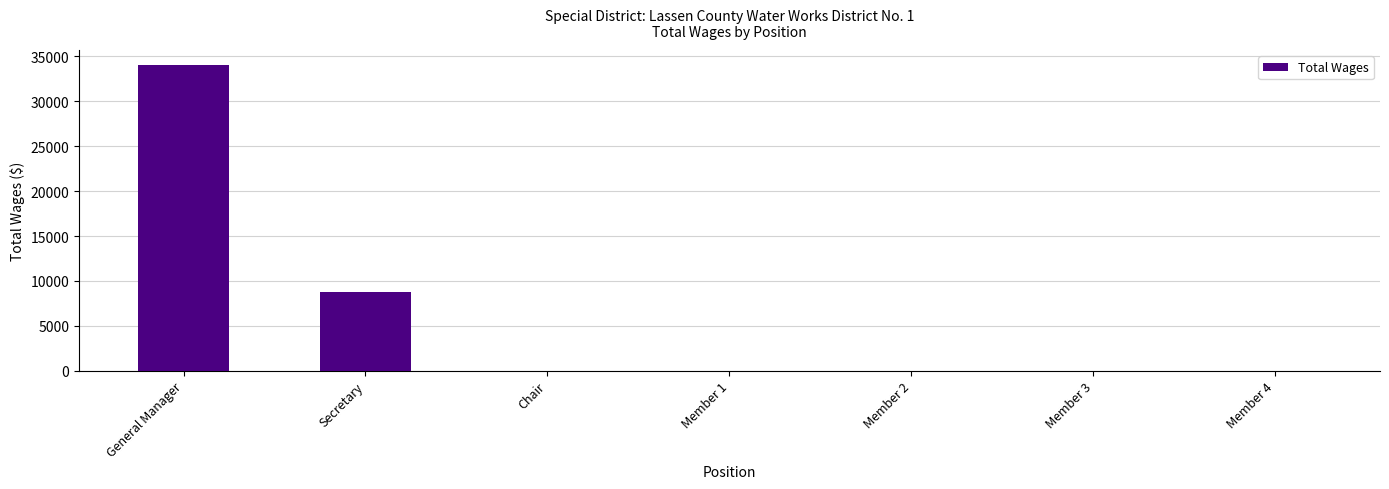

What is the maximum value shown in the chart?

34006